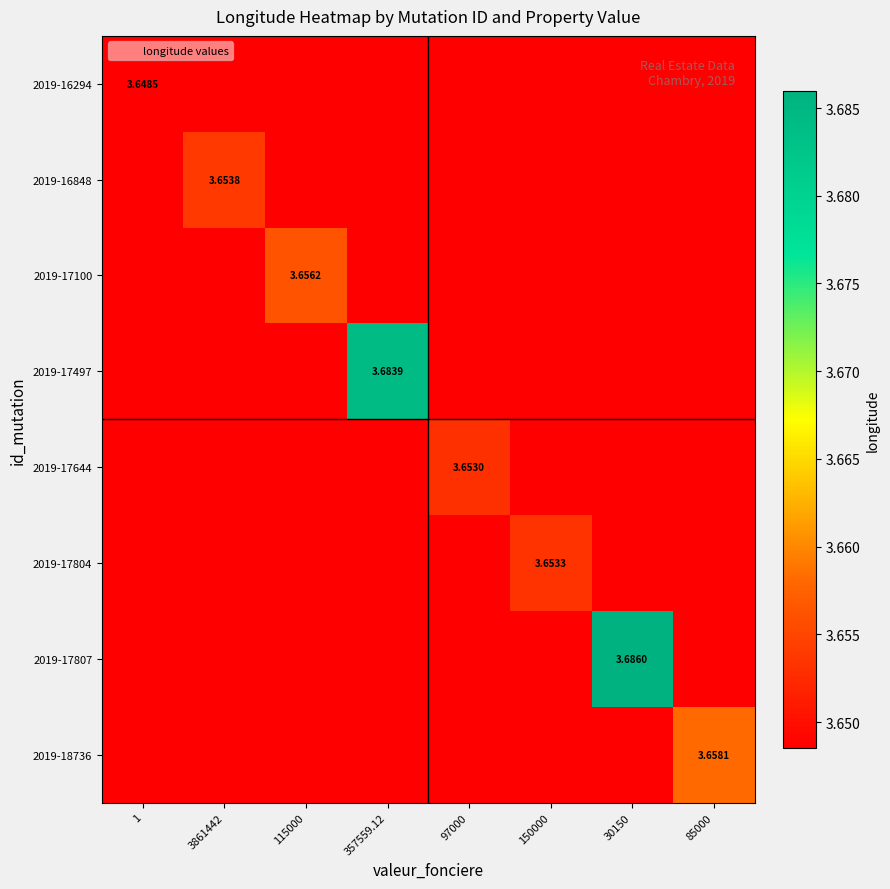

At how many categories does at least one series exceed 3?

8